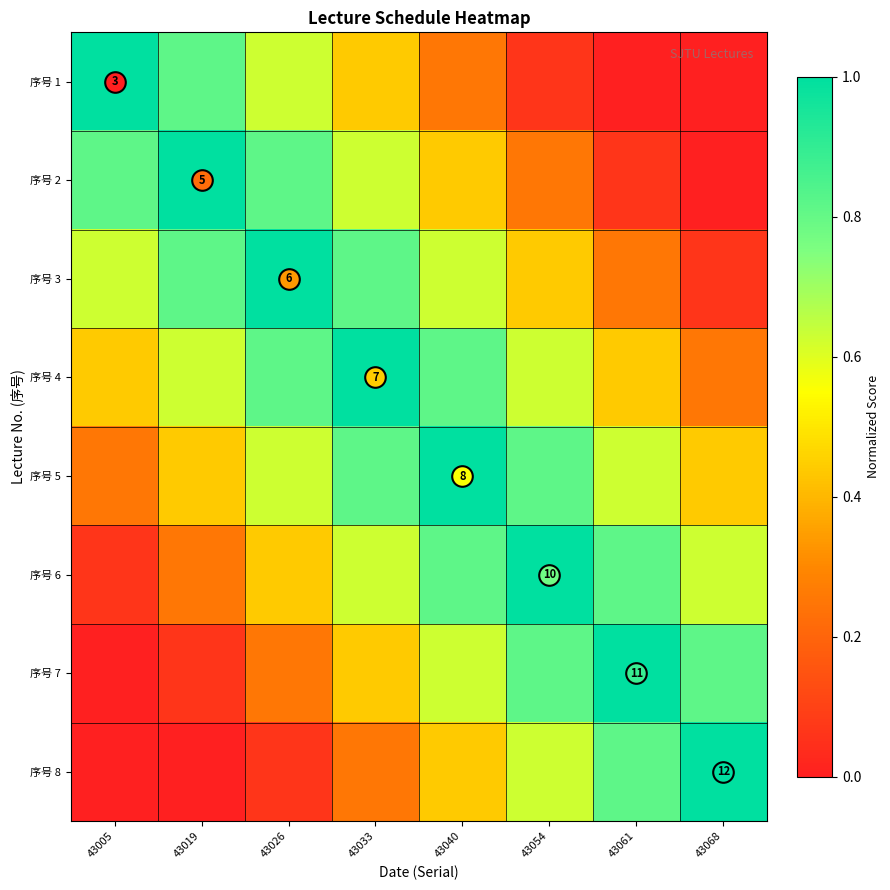

What is the spread (max minus min) of values at 43040?

0.8